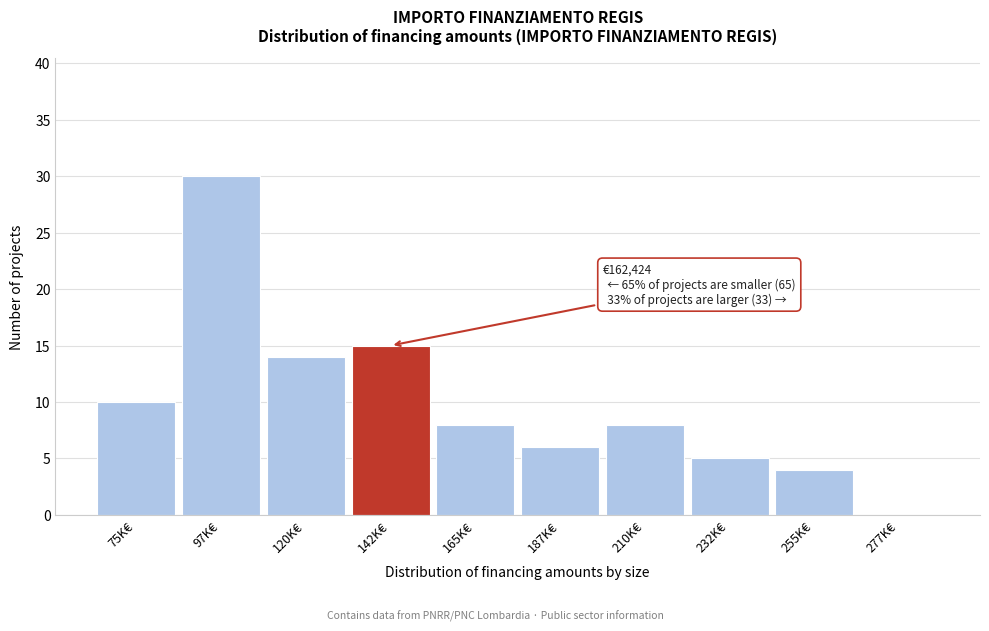

Reading left to right, list all the values displayed in this chart.

75K€=10	97K€=30	120K€=14	142K€=15	165K€=8	187K€=6	210K€=8	232K€=5	255K€=4	277K€=0